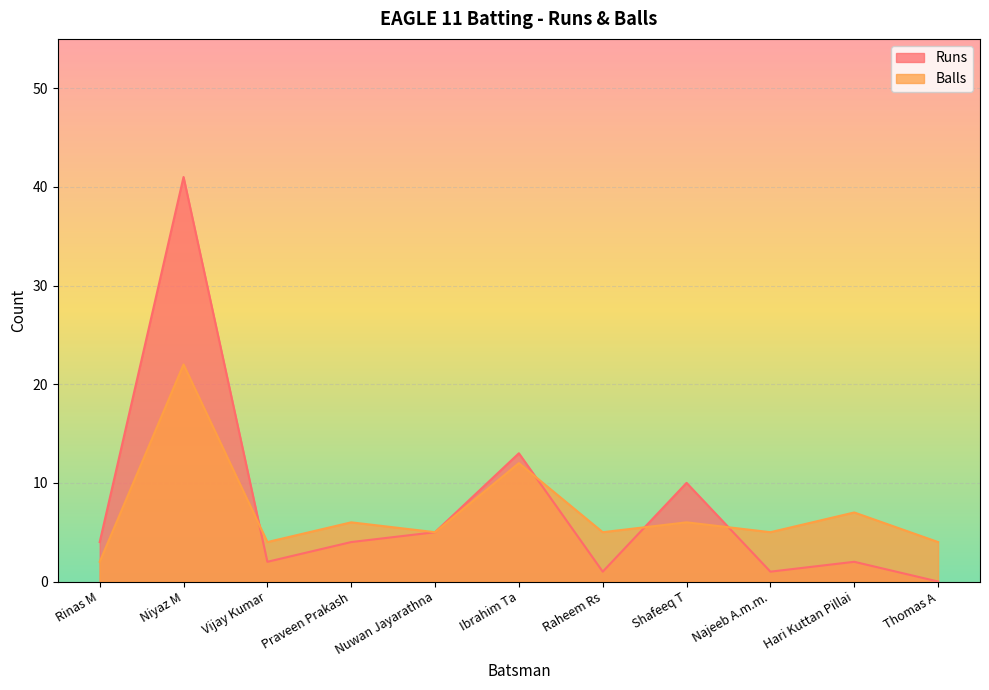

Is it true that Balls equals 2 at Rinas M?

True